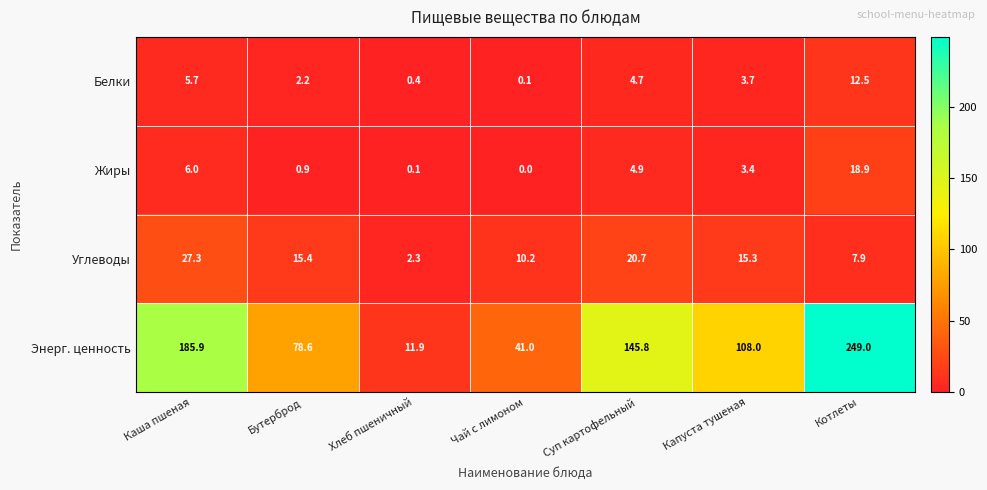

Which series has the largest total across all categories?

Энерг. ценность